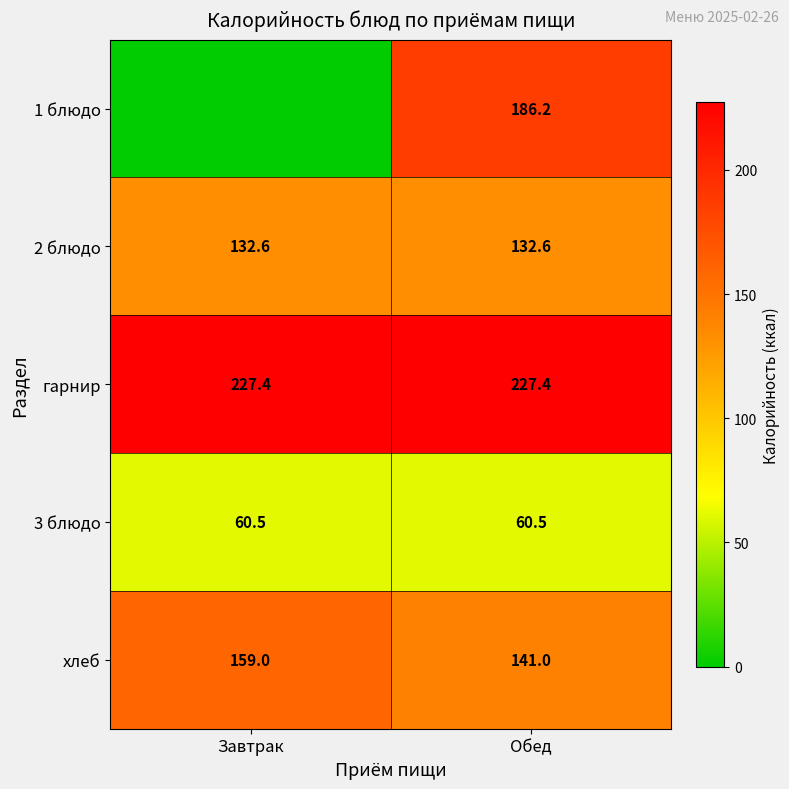

Is it true that 2 блюдо equals 132.6 at Завтрак?

True